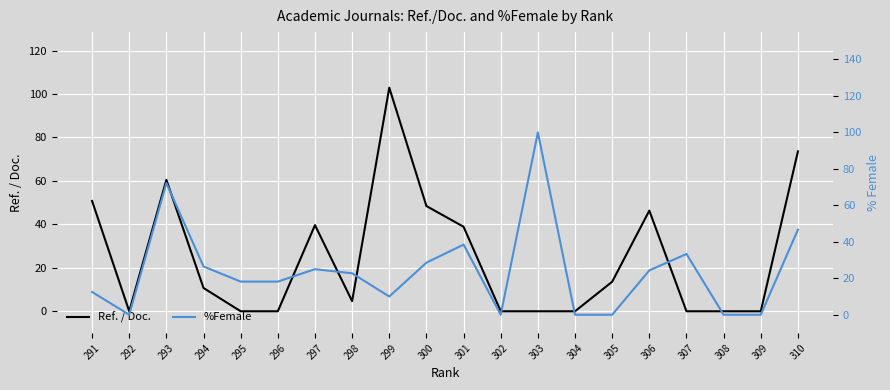

The Ref. / Doc. series shows 0.0 at 303. True or false?

True